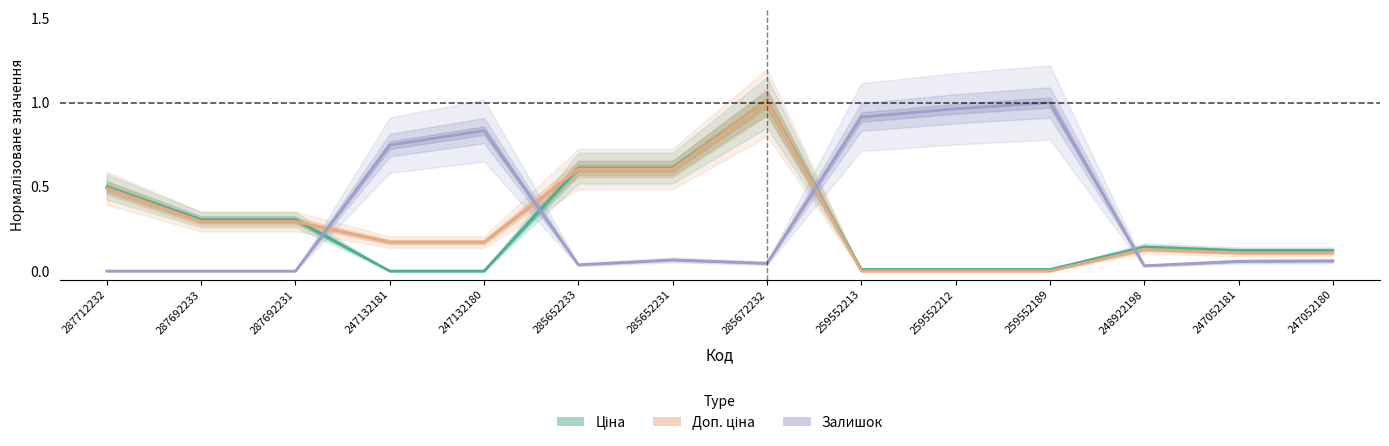

Rank the series by their maximum value, from lowest to highest.

Ціна, Доп. ціна, Залишок